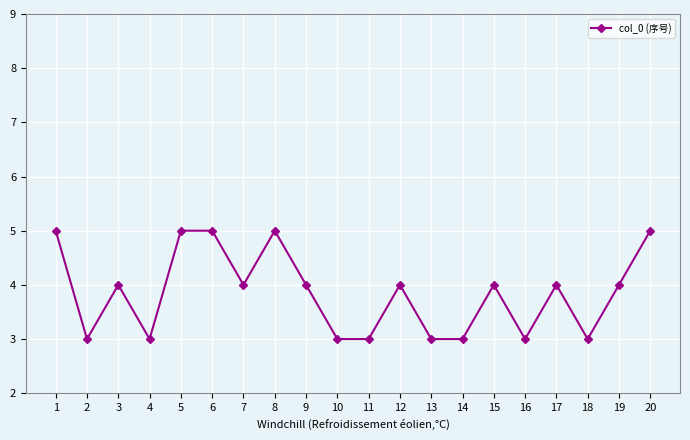

The chart shows a value of 2 at 10. True or false?

False